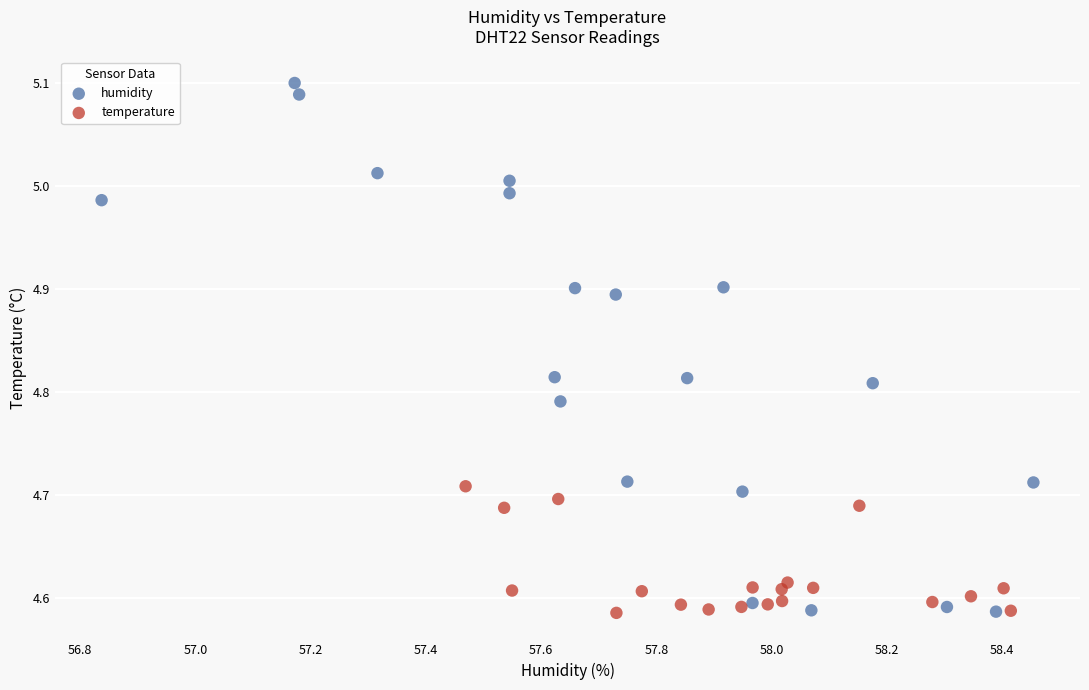

Which series has the largest Y range (max minus min)?

humidity